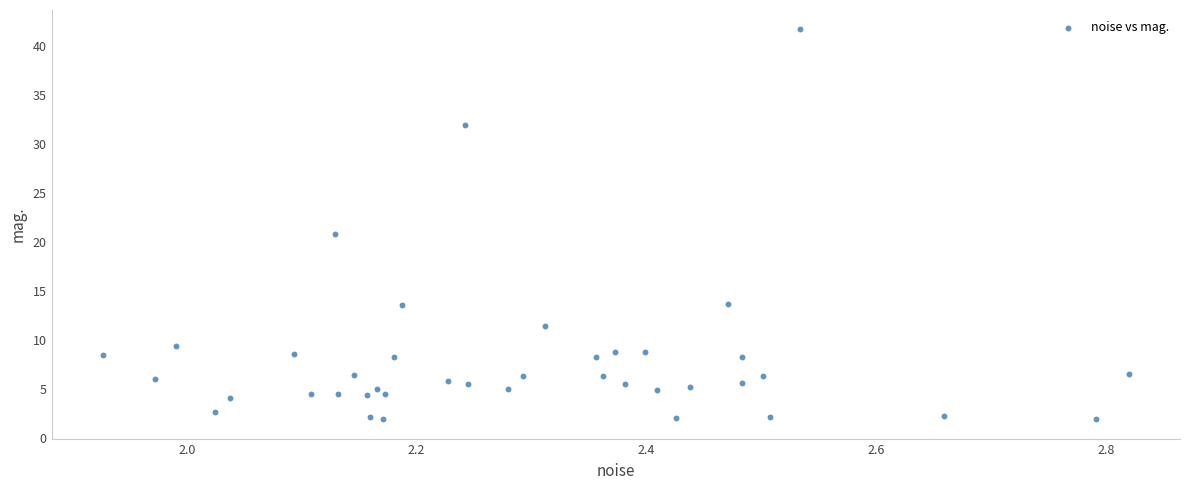

What is the range of X values (max minus min)?

0.9